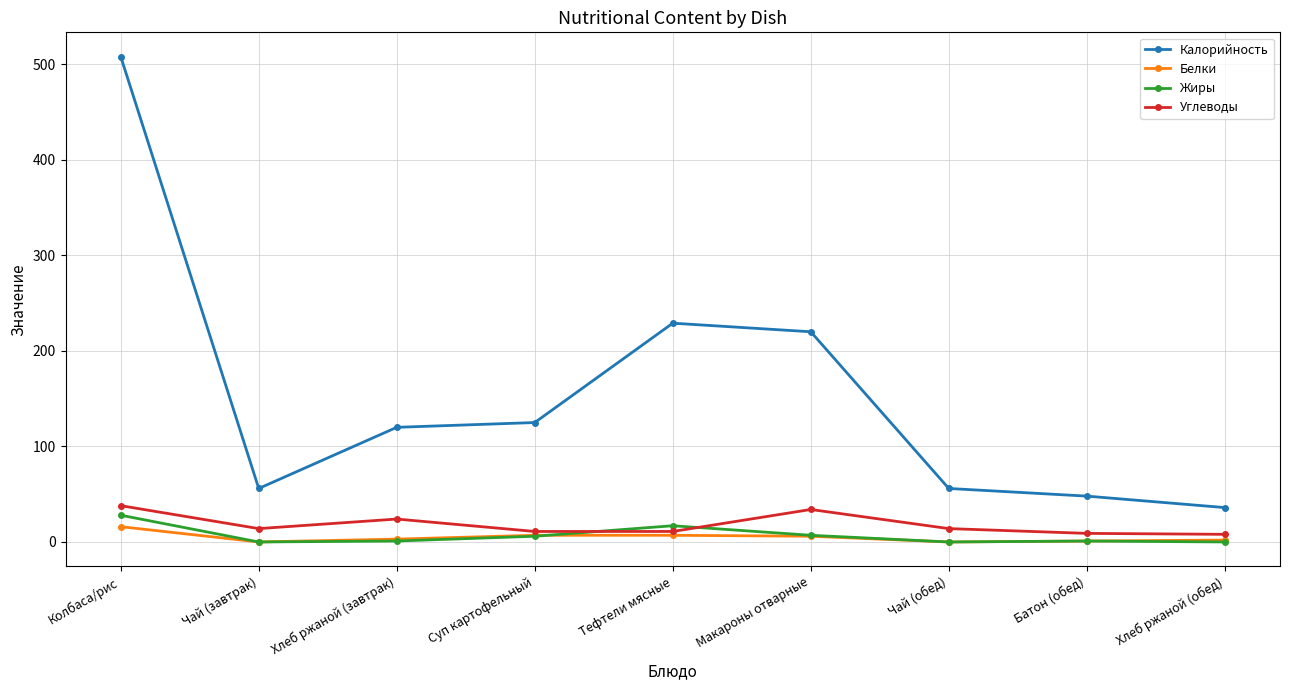

True or false: Калорийность has a value of 220 at Макароны отварные.

True